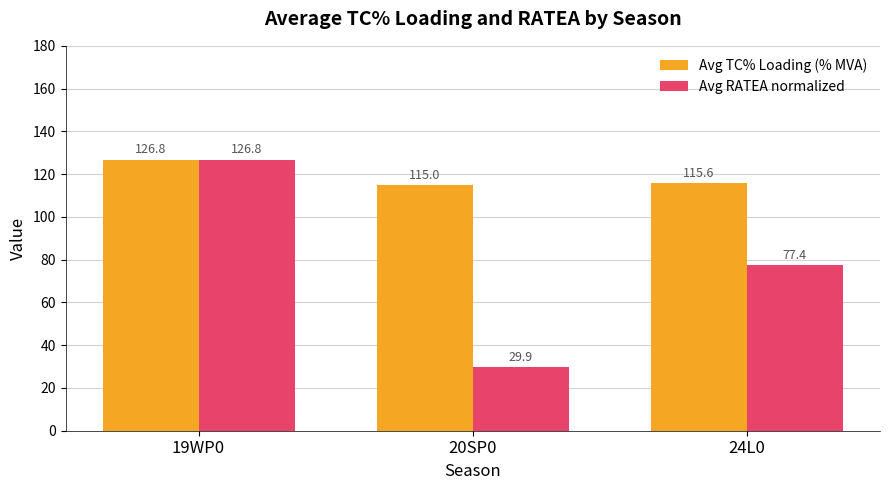

Is it true that Avg RATEA normalized equals 29.9 at 20SP0?

True